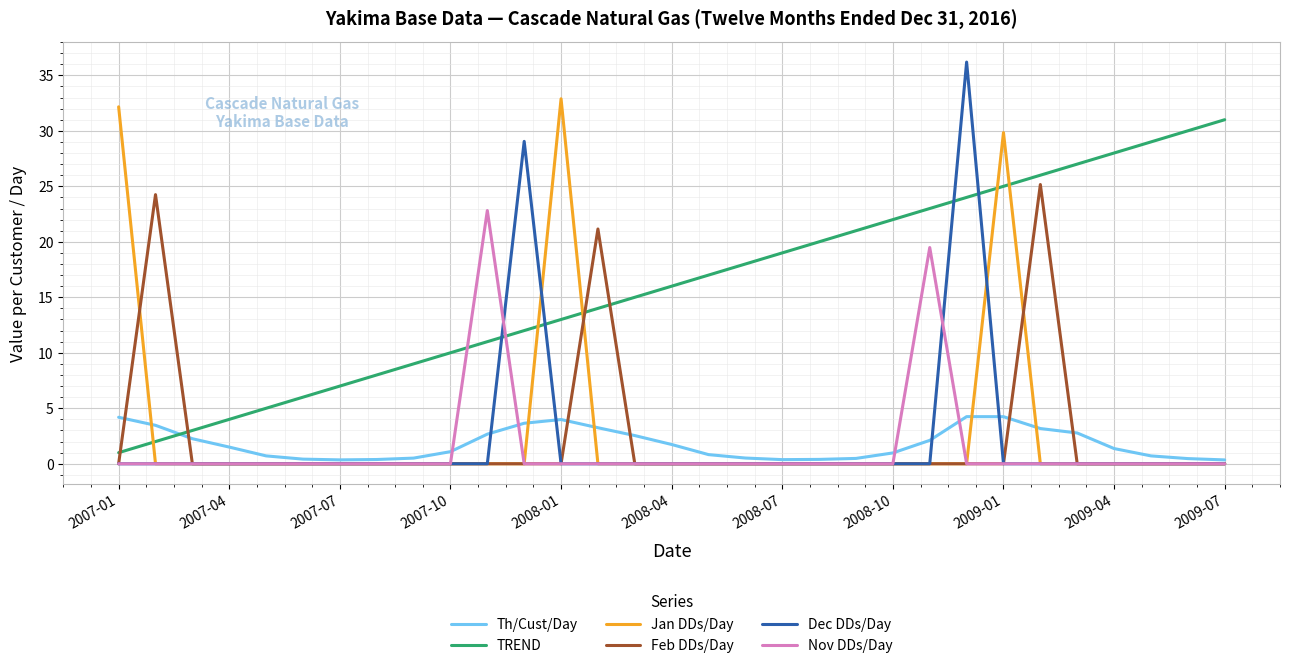

Rank the series by their maximum value, from lowest to highest.

Th/Cust/Day, Nov DDs/Day, Feb DDs/Day, TREND, Jan DDs/Day, Dec DDs/Day